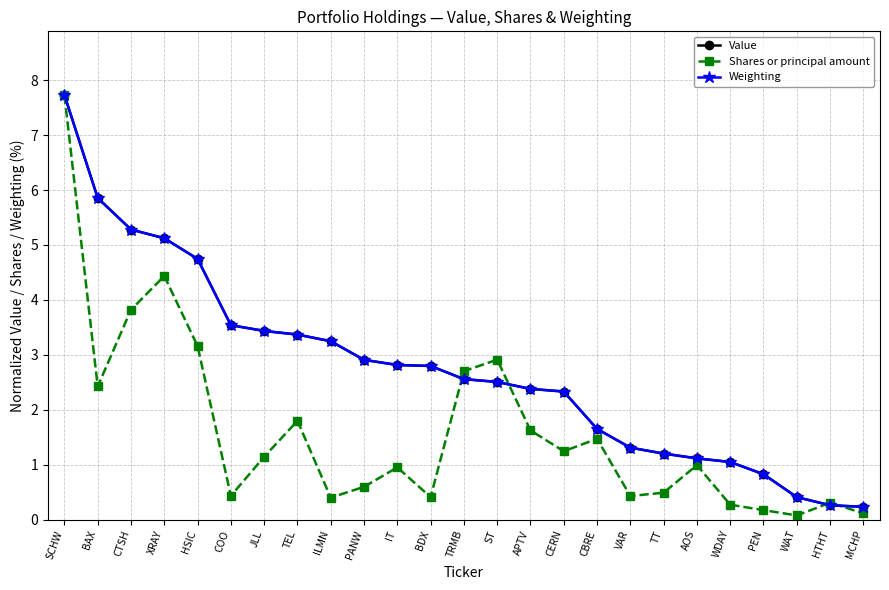

The value of Value at PEN is 0.2. True or false?

False